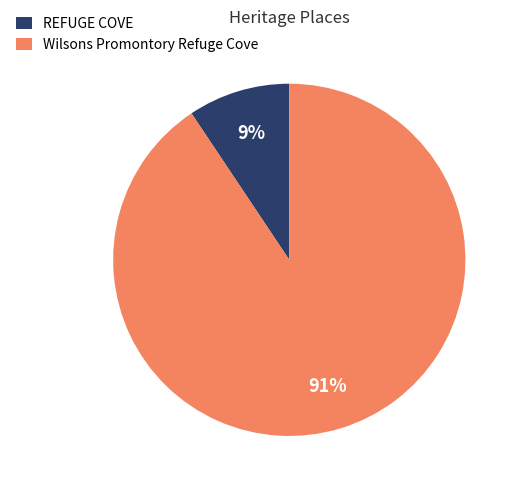

True or false: REFUGE COVE accounts for 9% of the total.

True